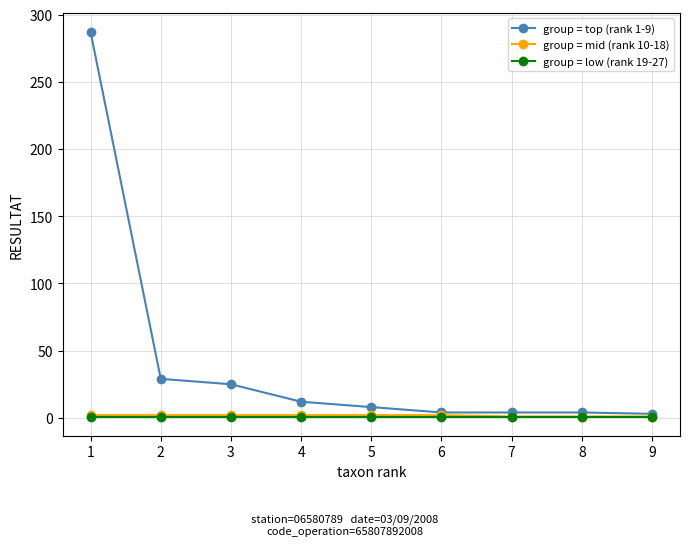

Which series has the largest range (max minus min)?

group = top (rank 1-9)